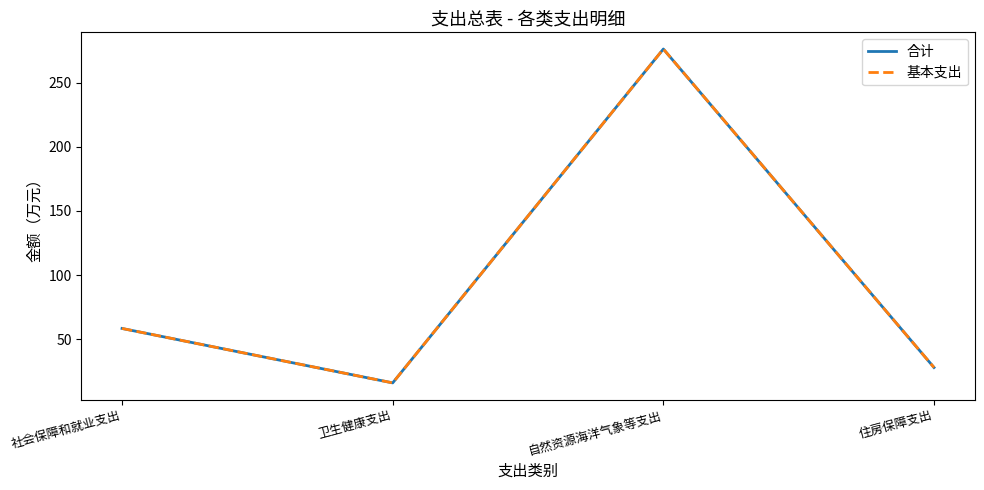

Does the chart have visible grid lines?

No